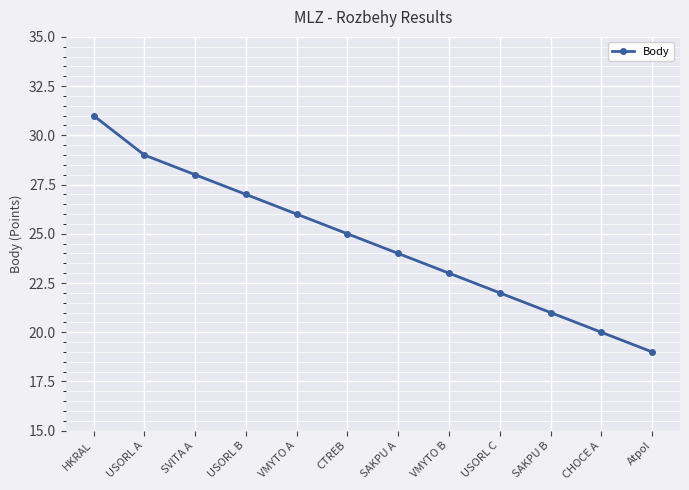

The value at CTREB is 35. True or false?

False